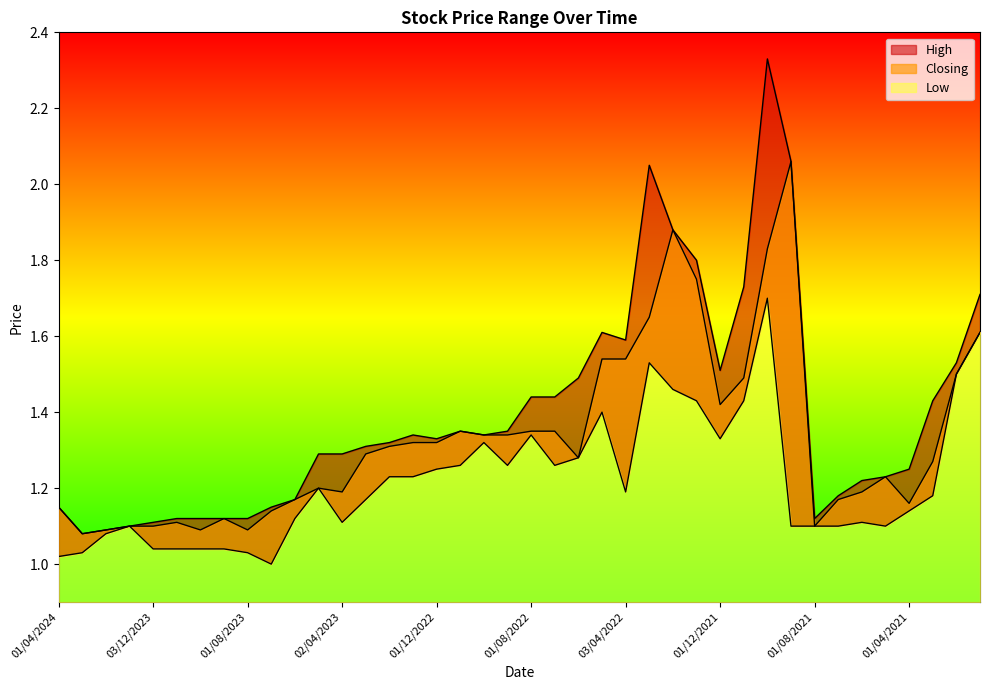

Reading left to right, list all the values displayed in this chart.

High: 1.1	1.1	1.1	1.1	1.1	1.1	1.1	1.1	1.1	1.1	1.2	1.3	1.3	1.3	1.3	1.3	1.3	1.4	1.3	1.4	1.4	1.4	1.5	1.6	1.6	2.0	1.9	1.8	1.5	1.7	2.3	2.1	1.1	1.2	1.2	1.2	1.2	1.4	1.5	1.7
Closing: 1.1	1.1	1.1	1.1	1.1	1.1	1.1	1.1	1.1	1.1	1.2	1.2	1.2	1.3	1.3	1.3	1.3	1.4	1.3	1.3	1.4	1.4	1.3	1.5	1.5	1.6	1.9	1.8	1.4	1.5	1.8	2.1	1.1	1.2	1.2	1.2	1.2	1.3	1.5	1.6
Low: 1.0	1.0	1.1	1.1	1.0	1.0	1.0	1.0	1.0	1.0	1.1	1.2	1.1	1.2	1.2	1.2	1.2	1.3	1.3	1.3	1.3	1.3	1.3	1.4	1.2	1.5	1.5	1.4	1.3	1.4	1.7	1.1	1.1	1.1	1.1	1.1	1.1	1.2	1.5	1.6